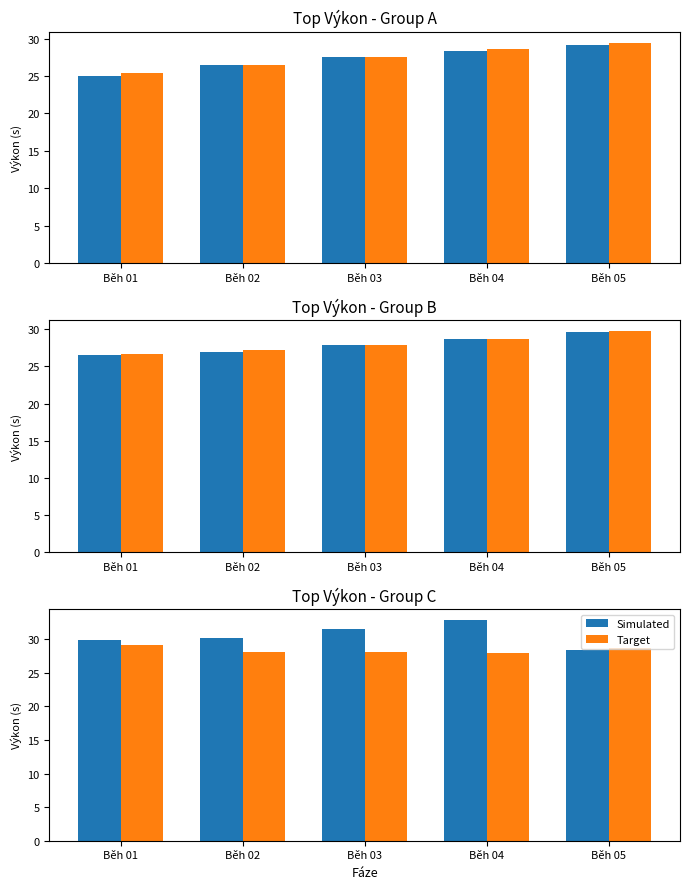

Rank the series at Běh 02 from highest to lowest value.

Simulated, Target